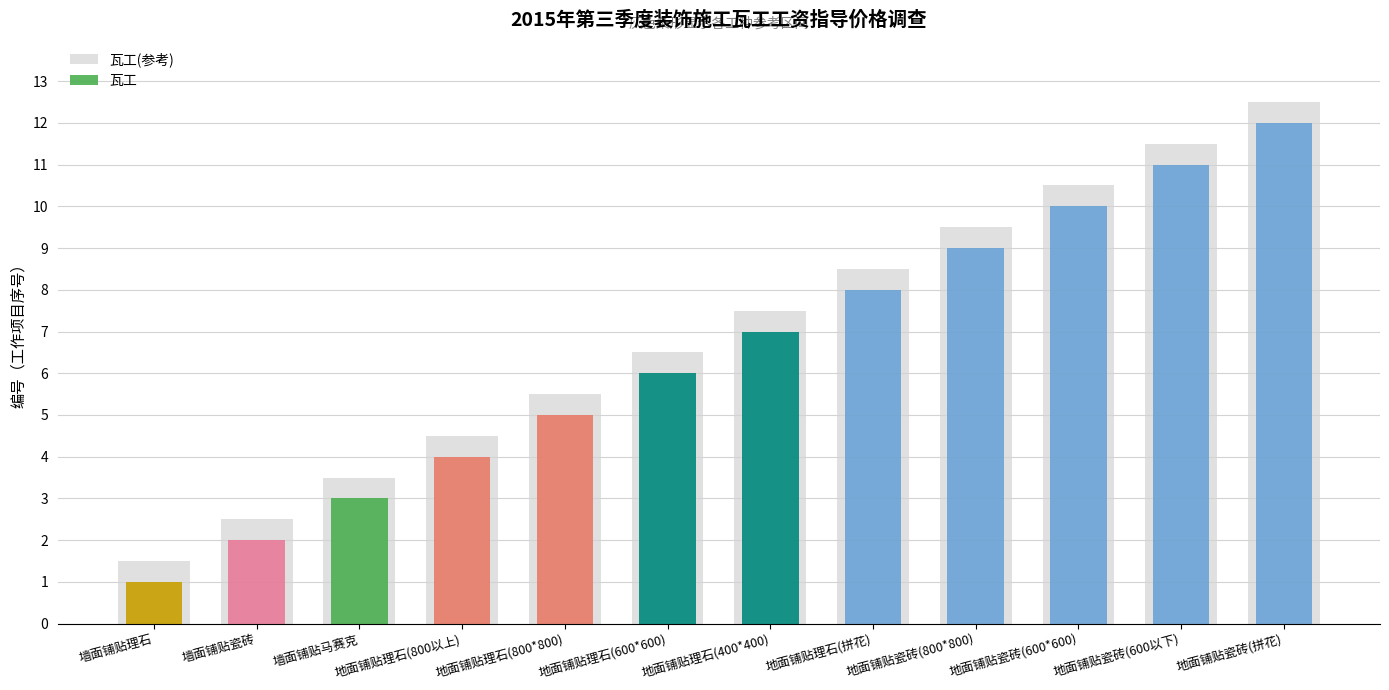

The value at 地面铺贴瓷砖(拼花) is 12. True or false?

True